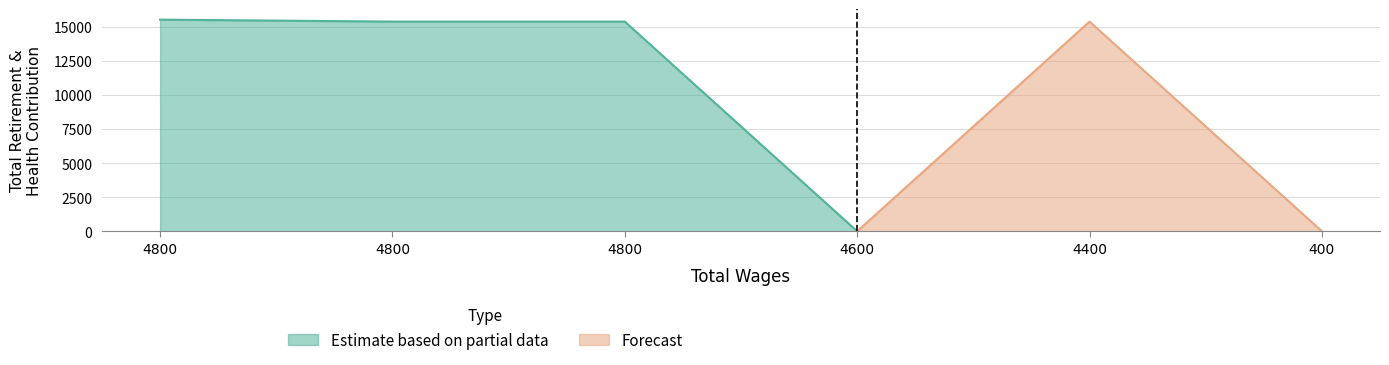

Reading left to right, what are all the values shown in this chart?

4800.0=15513	4800.0=15370	4800.0=15370	4600.0=0	4400.0=15370	400.0=0